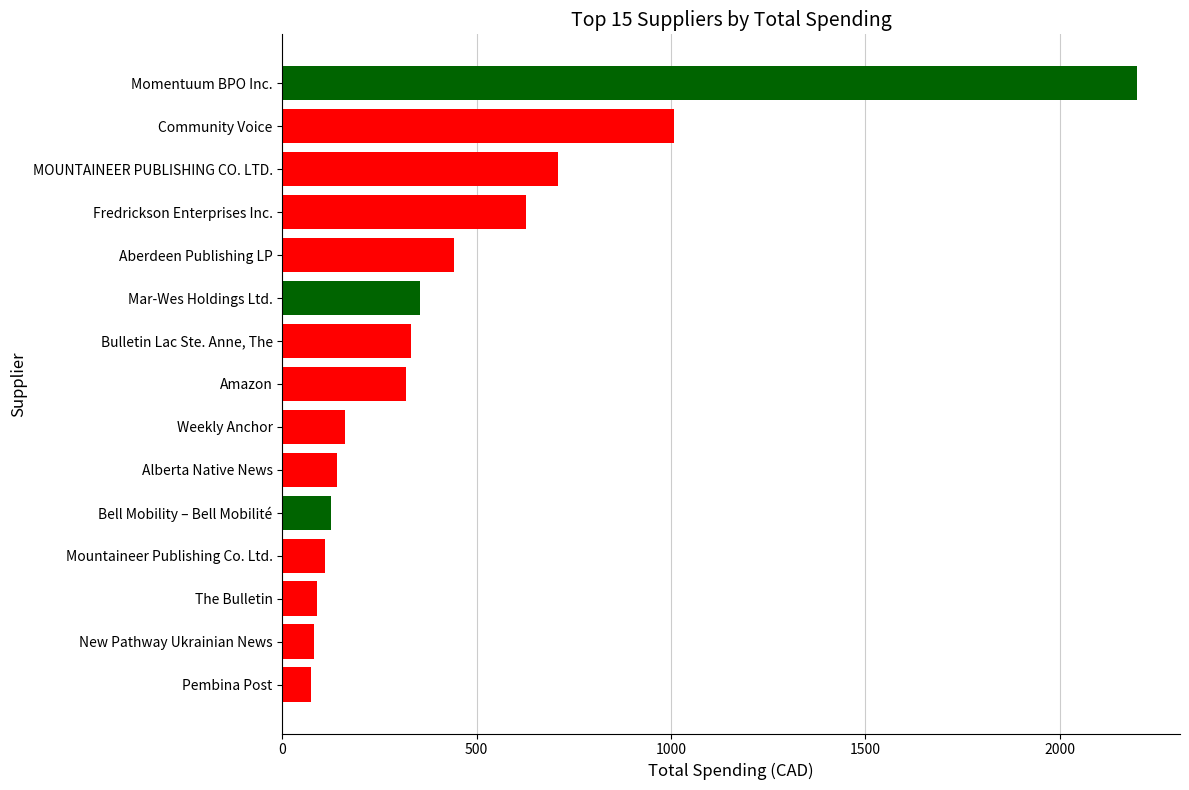

What is the greatest value displayed?

2200.0